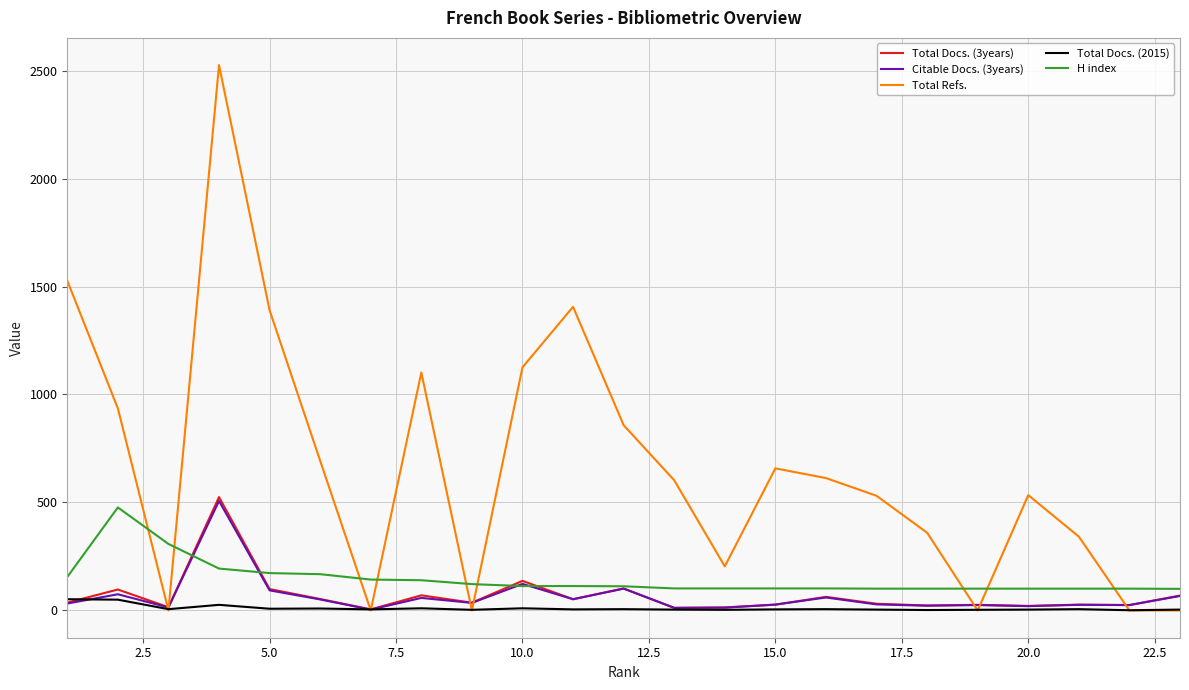

Which series has the widest spread of values?

Total Refs.